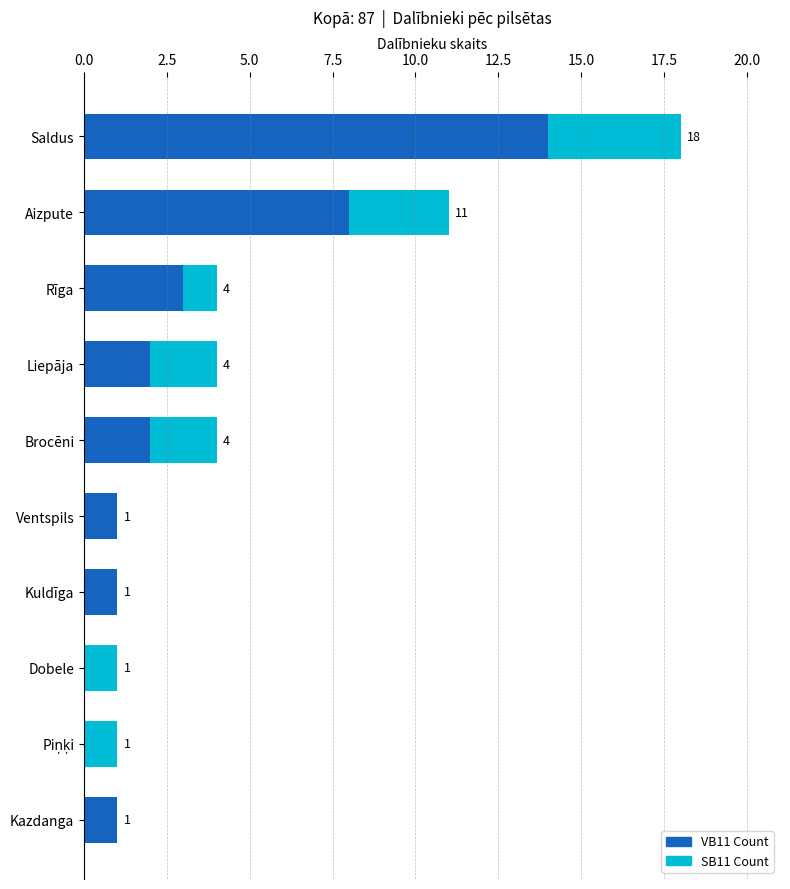

What is the total value across all series at Rīga?

4